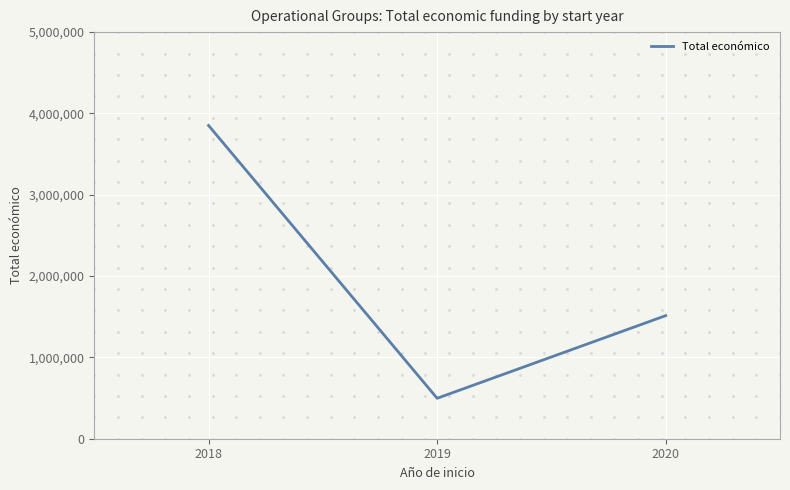

What is the change in value from 2018 to 2020?

-2338257.5